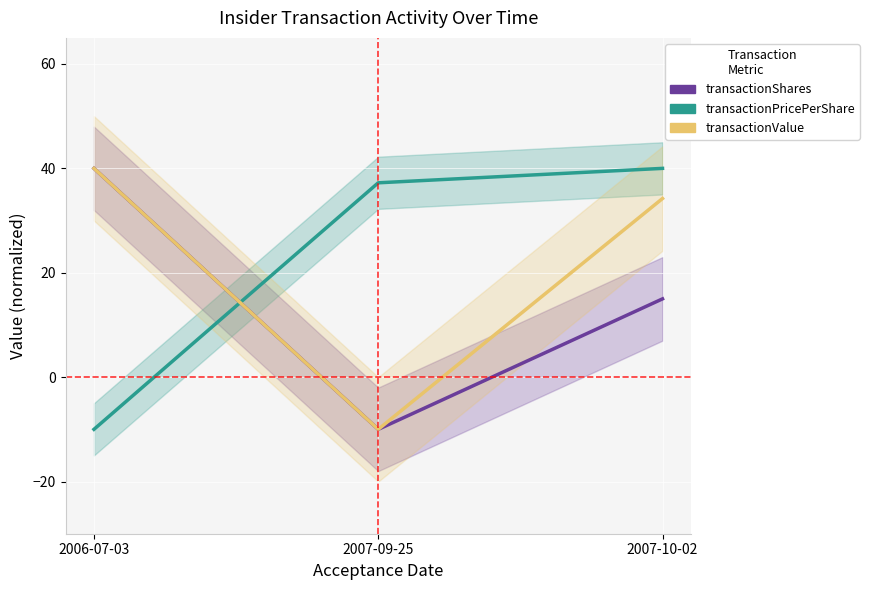

Rank the categories by transactionShares value from highest to lowest.

2006-07-03, 2007-10-02, 2007-09-25